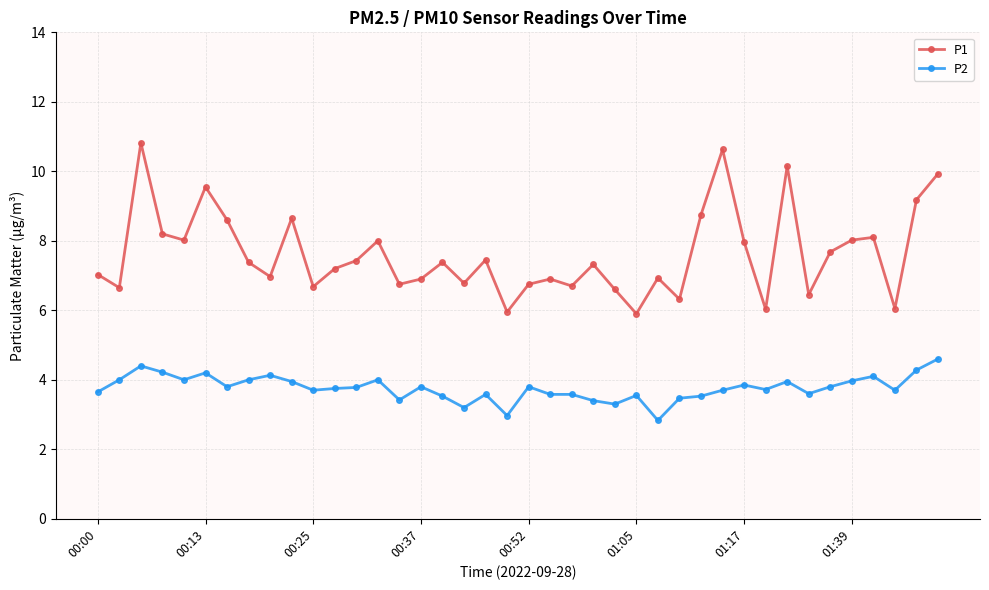

True or false: P2 and P1 intersect in this chart.

False